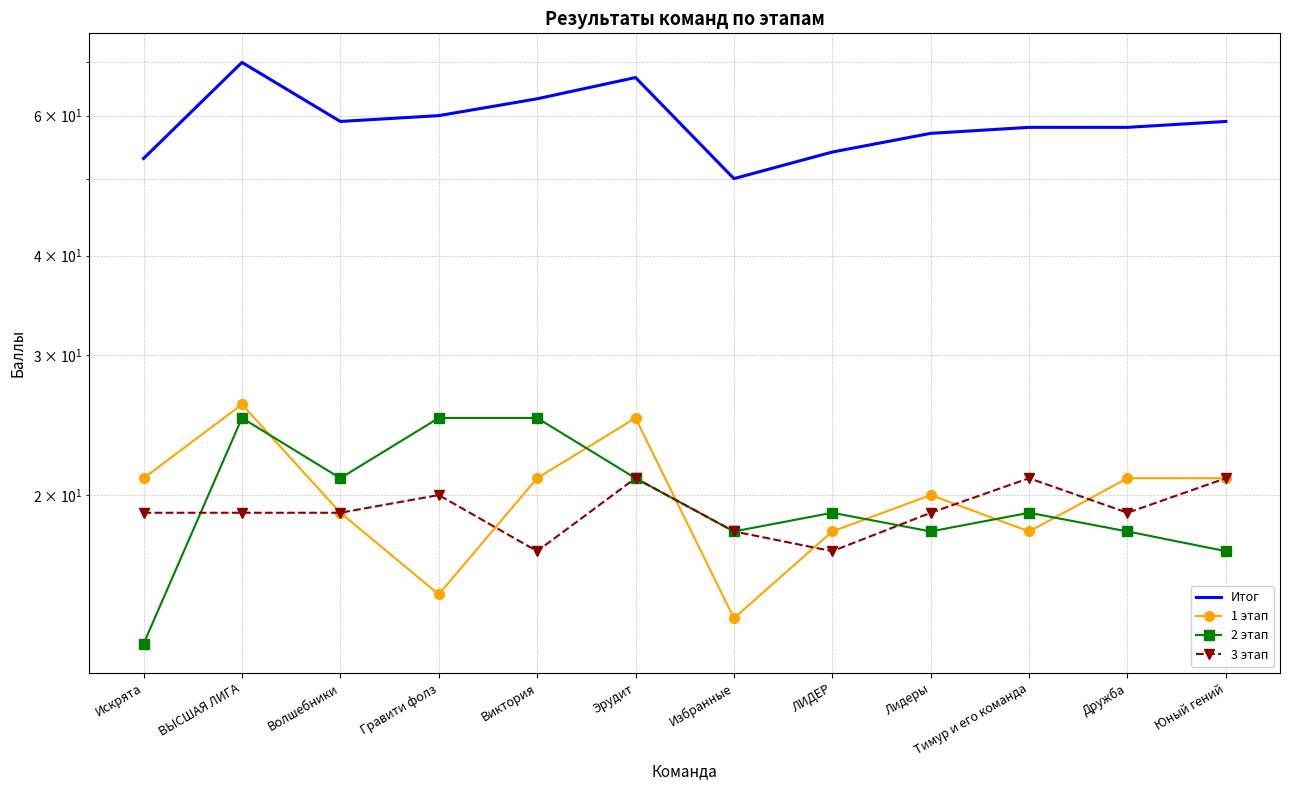

In 2 этап, how many points are higher than both neighbors (excluding endpoints)?

3